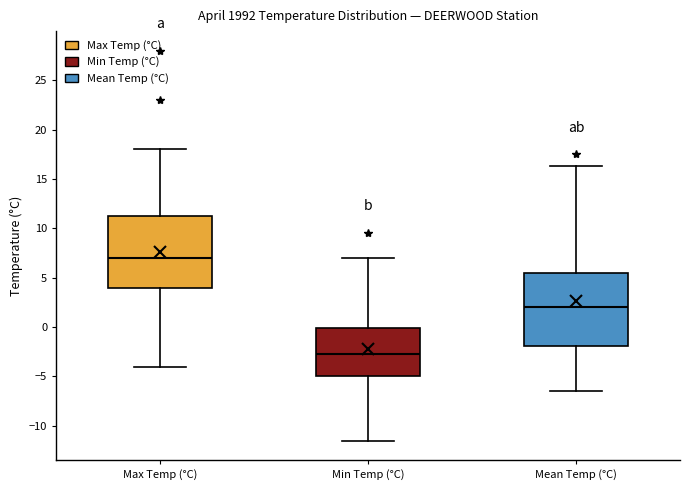

Reading left to right, read every box against the y-axis: the position of its median line, the range the box covers, and the ends of its whiskers. The values are not printed on the chart, so give them approximately, as read against the axis.

Max Temp (°C): median 7.0, box 4.0 to 11.5, whiskers -4.0 to 18.0
Min Temp (°C): median -2.5, box -5.0 to 0.0, whiskers -11.5 to 7.0
Mean Temp (°C): median 2.0, box -2.0 to 5.5, whiskers -6.5 to 16.5